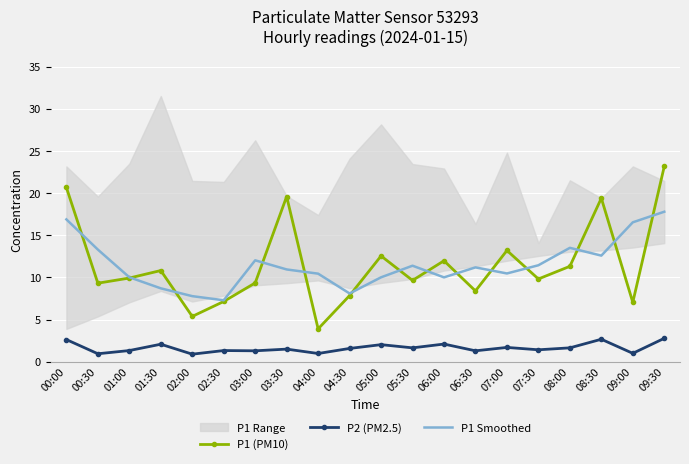

In P2 (PM2.5), how many points are higher than both neighbors (excluding endpoints)?

7